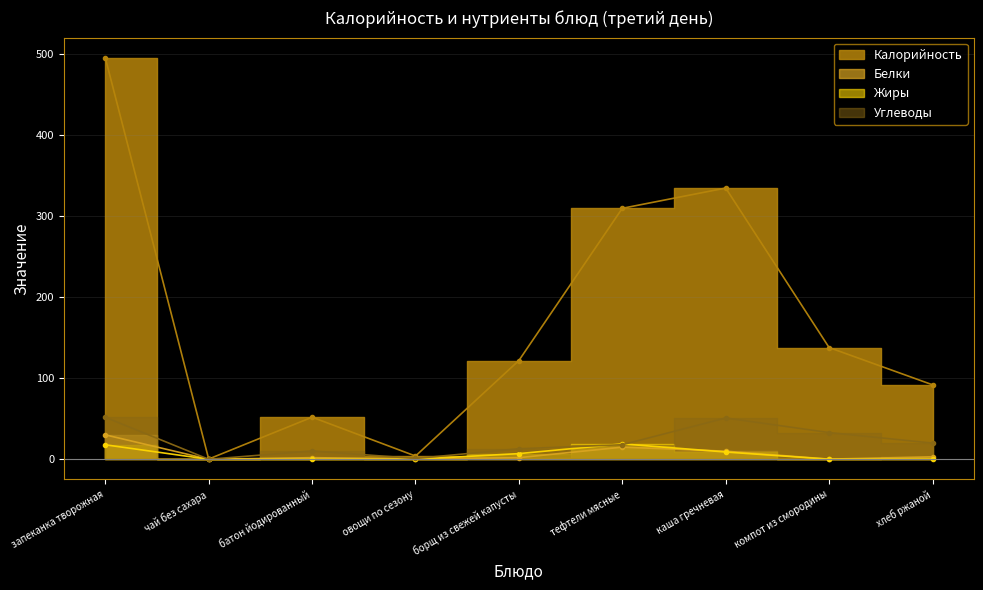

What is the greatest value displayed?

496.0